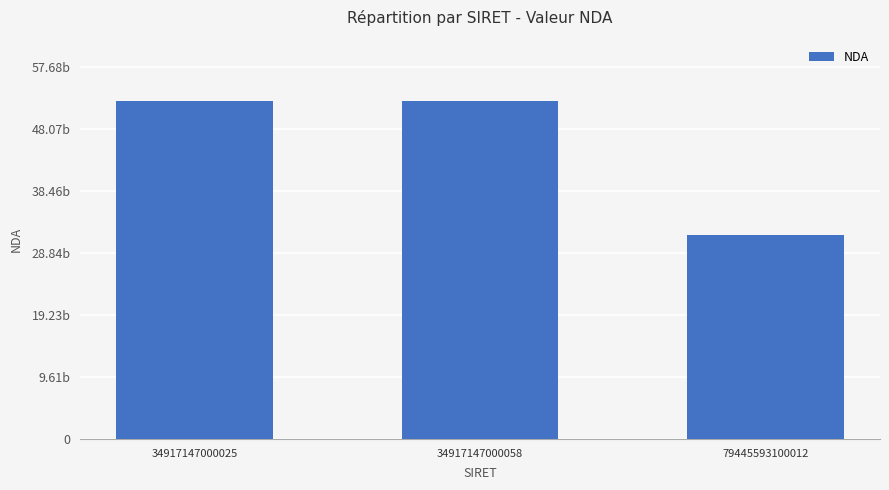

What is the minimum value shown in the chart?

31590853959